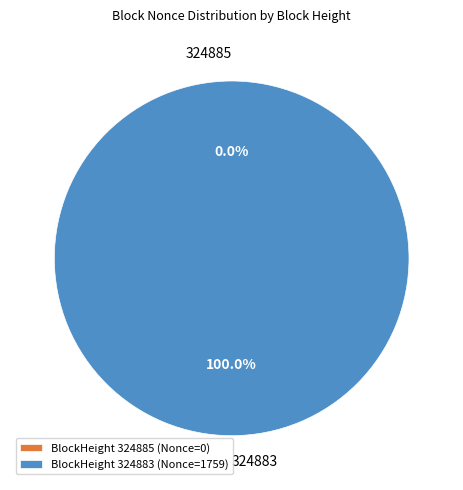

What is the change in value from 324885 to 324883?

+1759